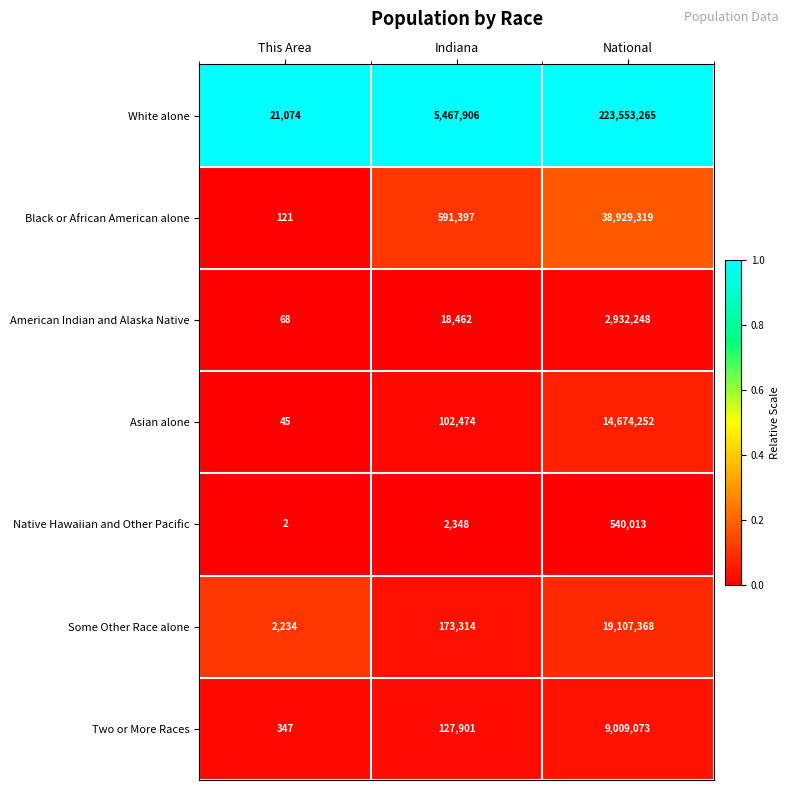

Reading left to right, extract all data points from this chart.

White alone: This Area=21074	Indiana=5467906	National=223553265
Black or African American alone: This Area=121	Indiana=591397	National=38929319
American Indian and Alaska Native: This Area=68	Indiana=18462	National=2932248
Asian alone: This Area=45	Indiana=102474	National=14674252
Native Hawaiian and Other Pacific: This Area=2	Indiana=2348	National=540013
Some Other Race alone: This Area=2234	Indiana=173314	National=19107368
Two or More Races: This Area=347	Indiana=127901	National=9009073